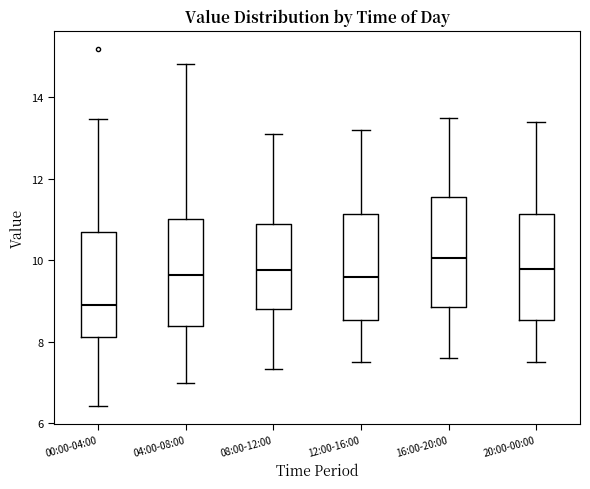

Reading left to right, transcribe this box plot: for each box, give where its median line is, the range the box spans, and where its two whiskers end, as read against the y-axis. The values are not printed on the chart, so give them approximately, as read against the axis.

00:00-04:00: median 9.0, box 8.2 to 10.8, whiskers 6.4 to 13.4
04:00-08:00: median 9.6, box 8.4 to 11.0, whiskers 7.0 to 14.8
08:00-12:00: median 9.8, box 8.8 to 11.0, whiskers 7.4 to 13.2
12:00-16:00: median 9.6, box 8.6 to 11.2, whiskers 7.6 to 13.2
16:00-20:00: median 10.0, box 8.8 to 11.6, whiskers 7.6 to 13.6
20:00-00:00: median 9.8, box 8.6 to 11.2, whiskers 7.6 to 13.4